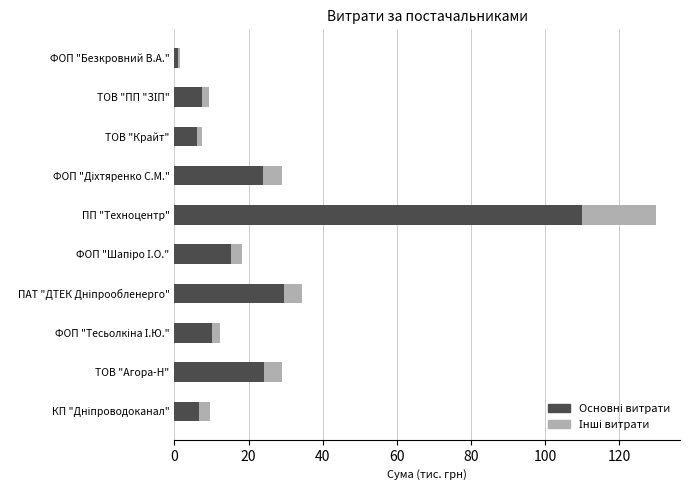

What is the total value across all series at ПП "Техноцентр"?

129.9